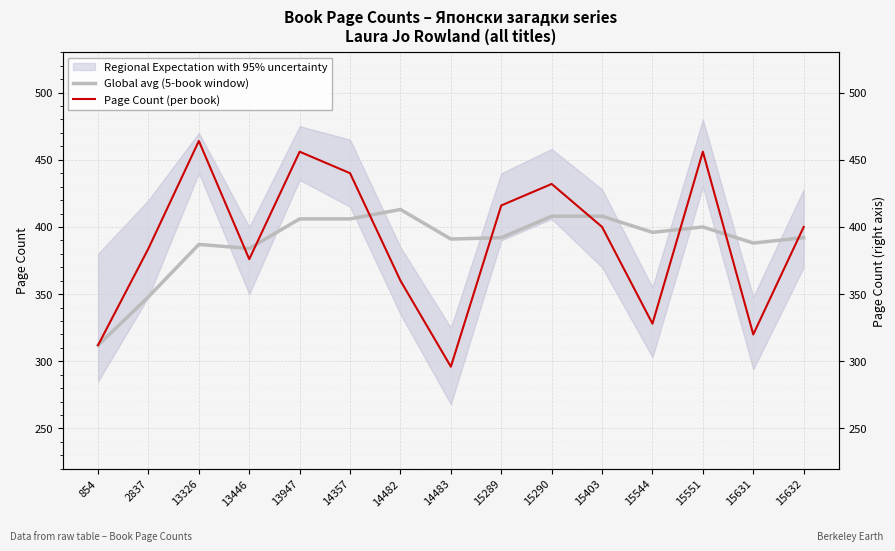

What value does the Global avg (5-book window) series have at 13326?

387